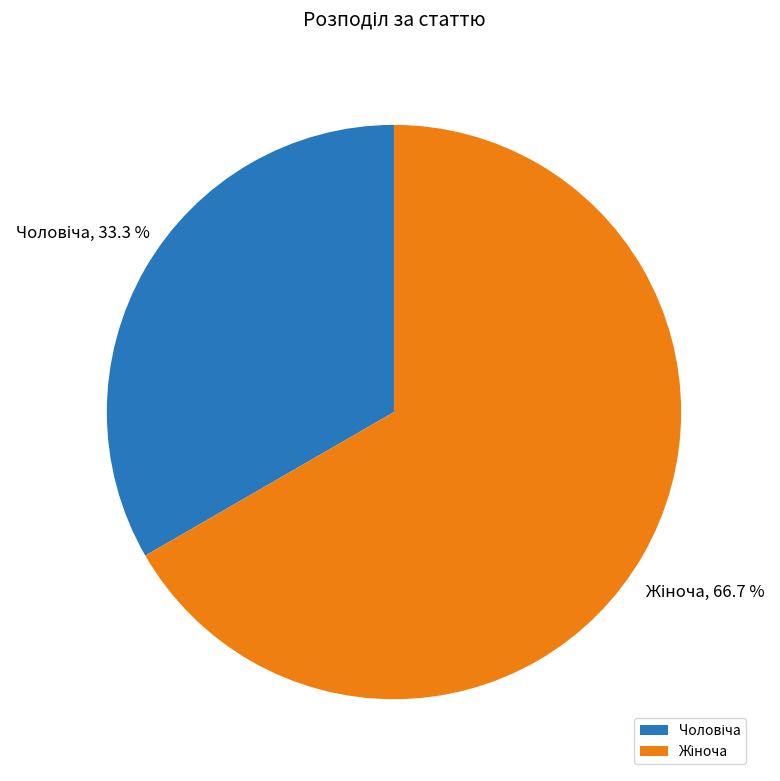

Is there any slice that represents more than half of the pie?

Yes